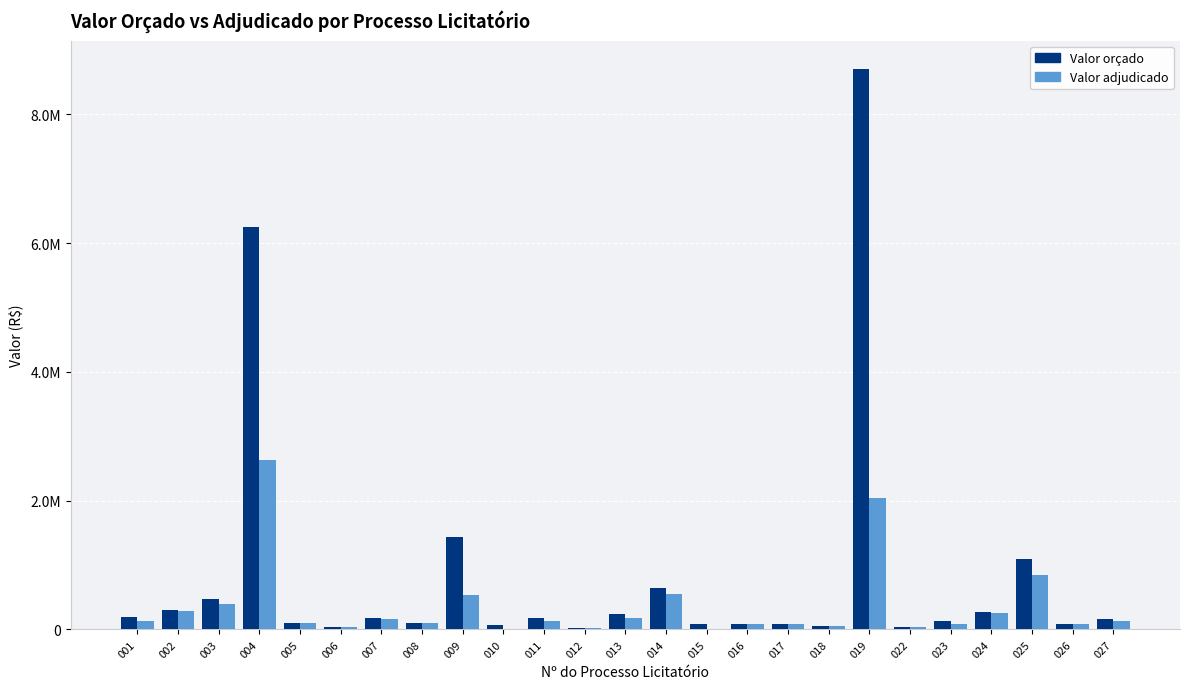

Are the bars horizontal?

No